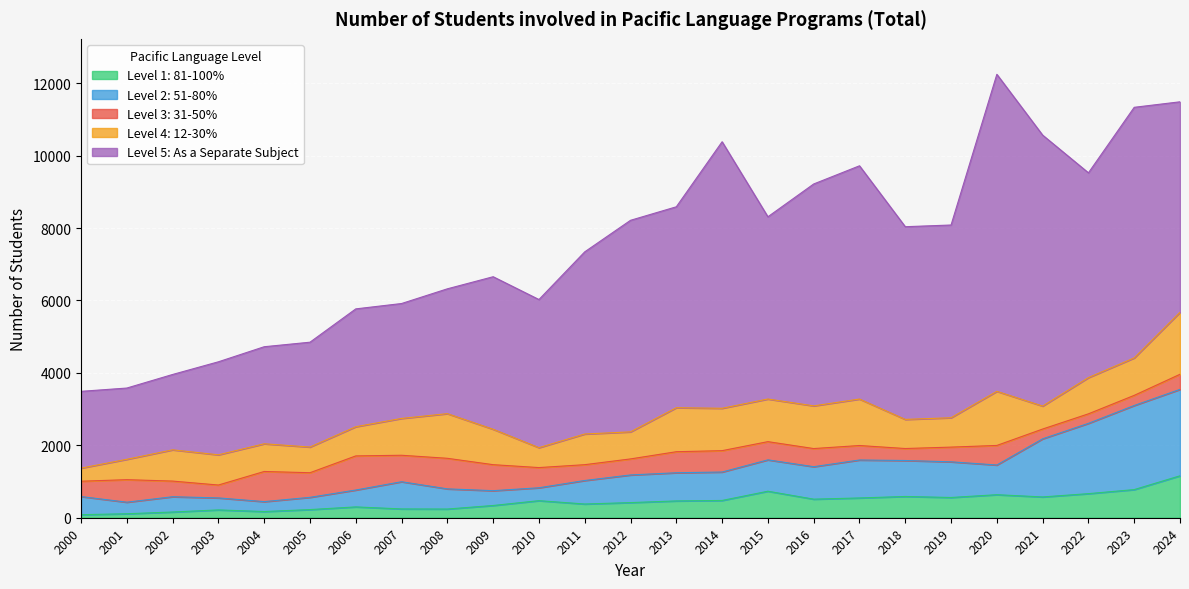

True or false: Level 2: 51-80% and Level 5: As a Separate Subject cross at least once.

False